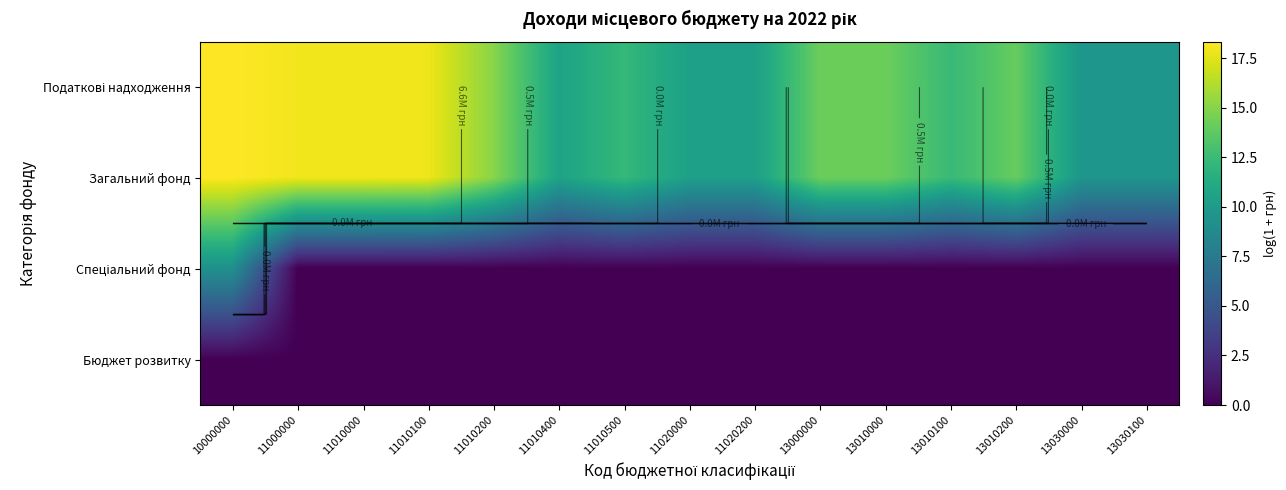

What is the average value of the Спеціальний фонд series?

0.6